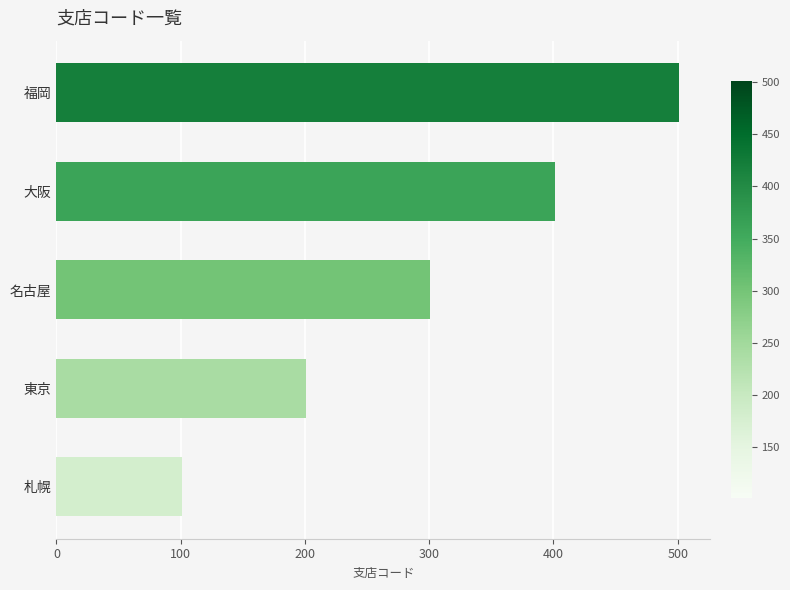

Reading top to bottom, what are all the values shown in this chart?

501	401	301	201	101